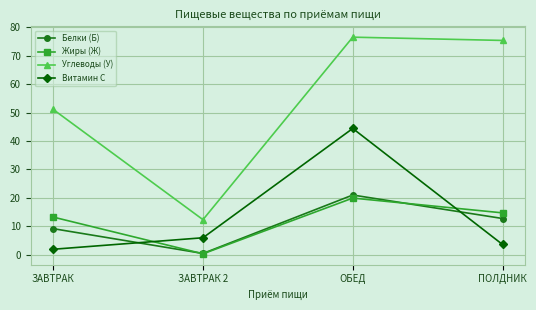

At how many categories does at least one series exceed 14?

3